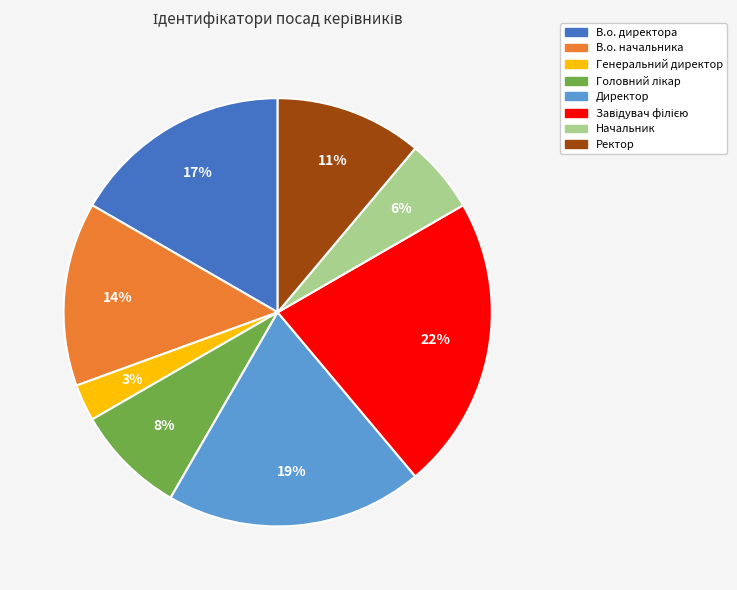

To the nearest percent, what is the average slice percentage?

12%